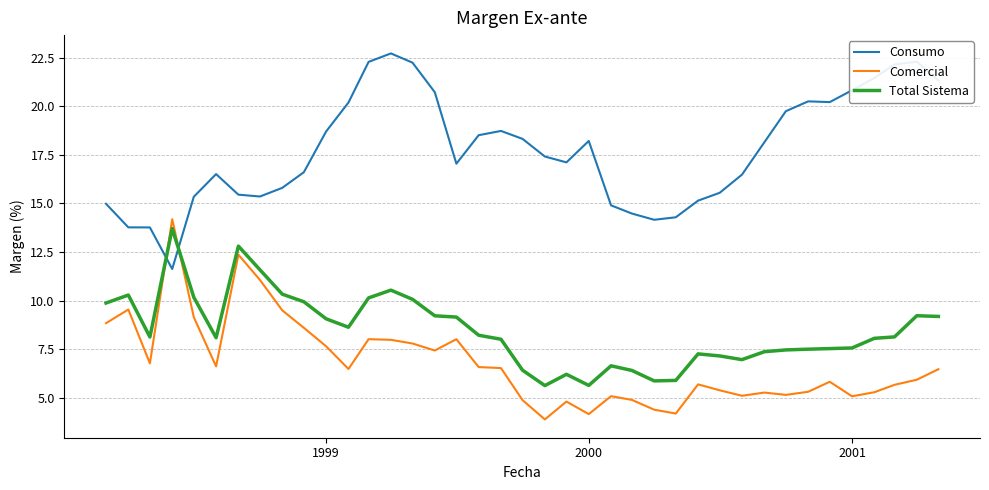

How many lines are shown in the chart?

3